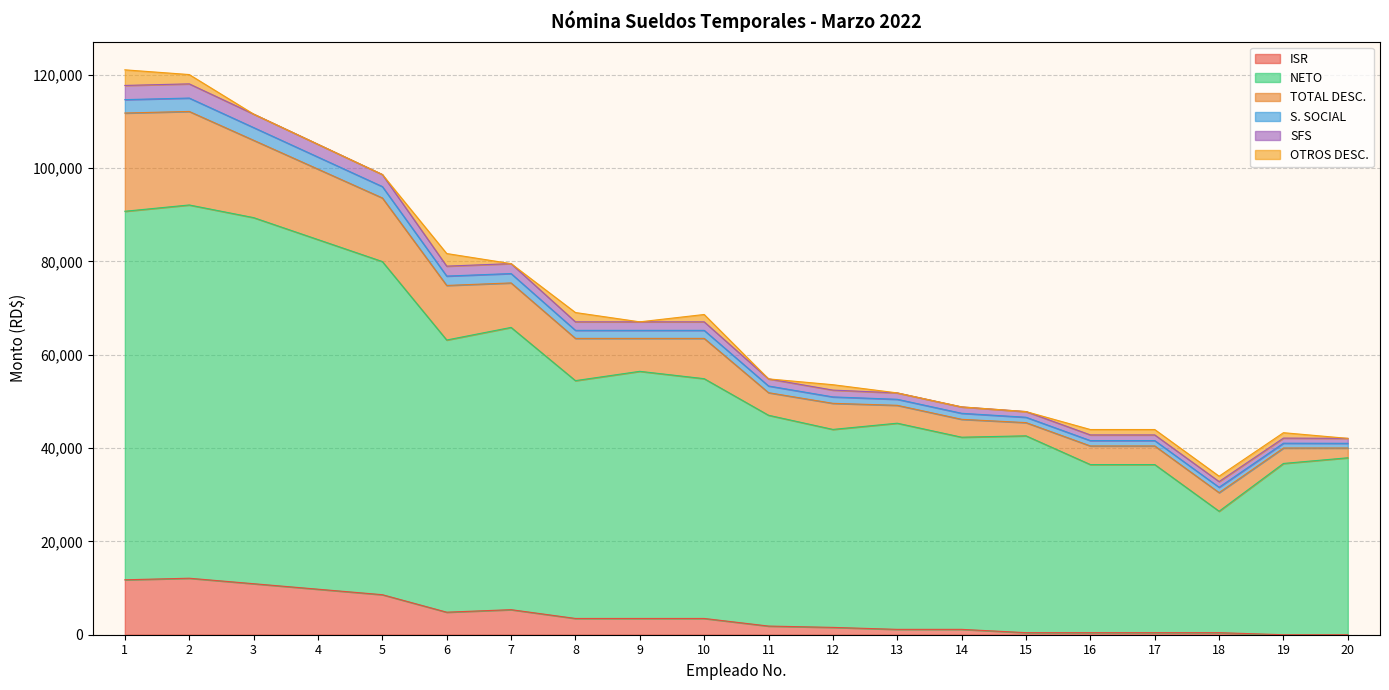

What is the highest value of the ISR series?

12105.4